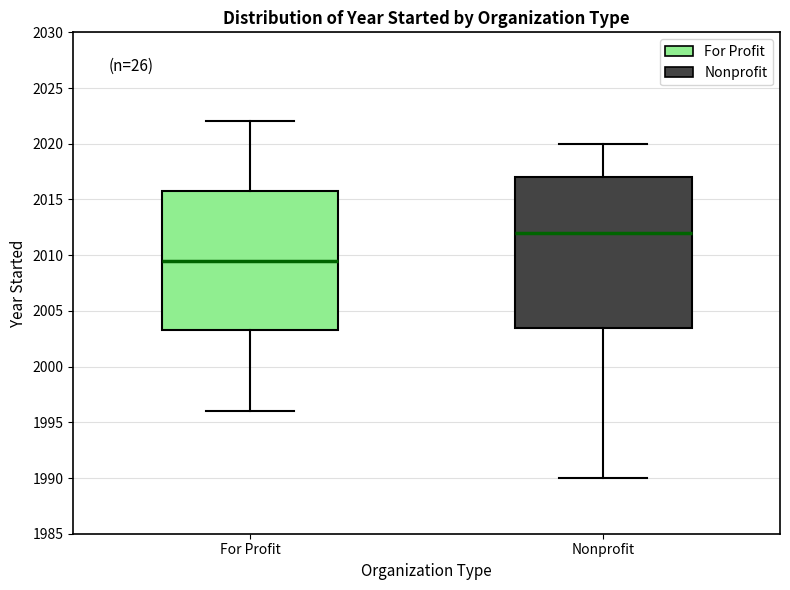

Which box has the highest median line?

Nonprofit